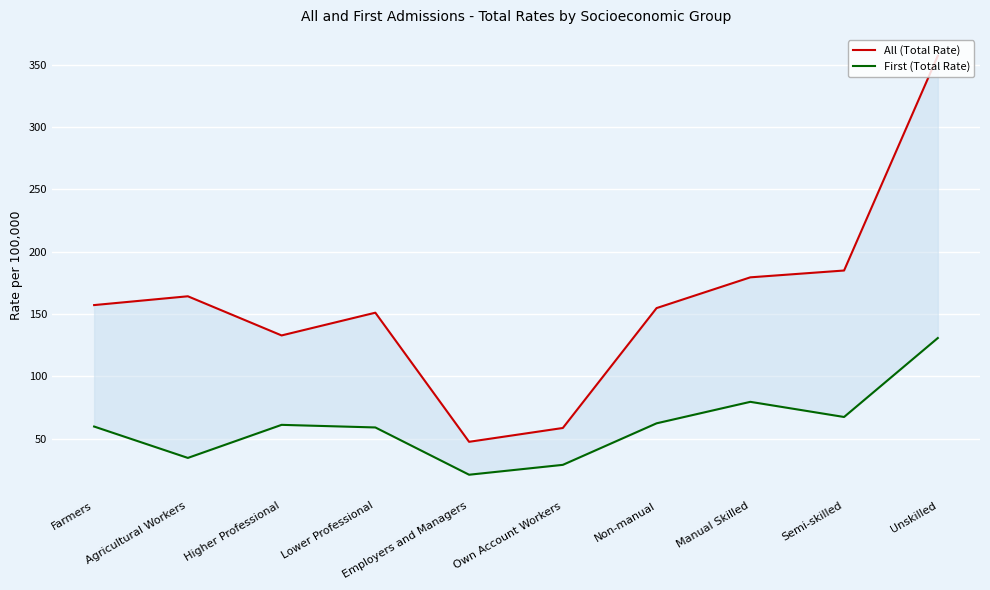

True or false: First (Total Rate) and All (Total Rate) intersect in this chart.

False